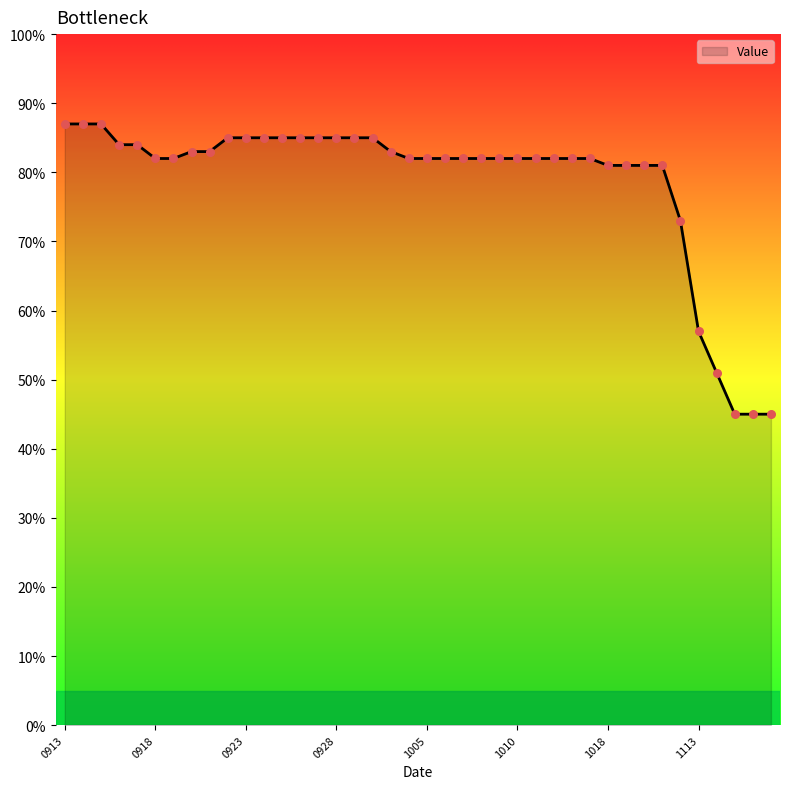

What is the difference between the maximum and minimum values?

42